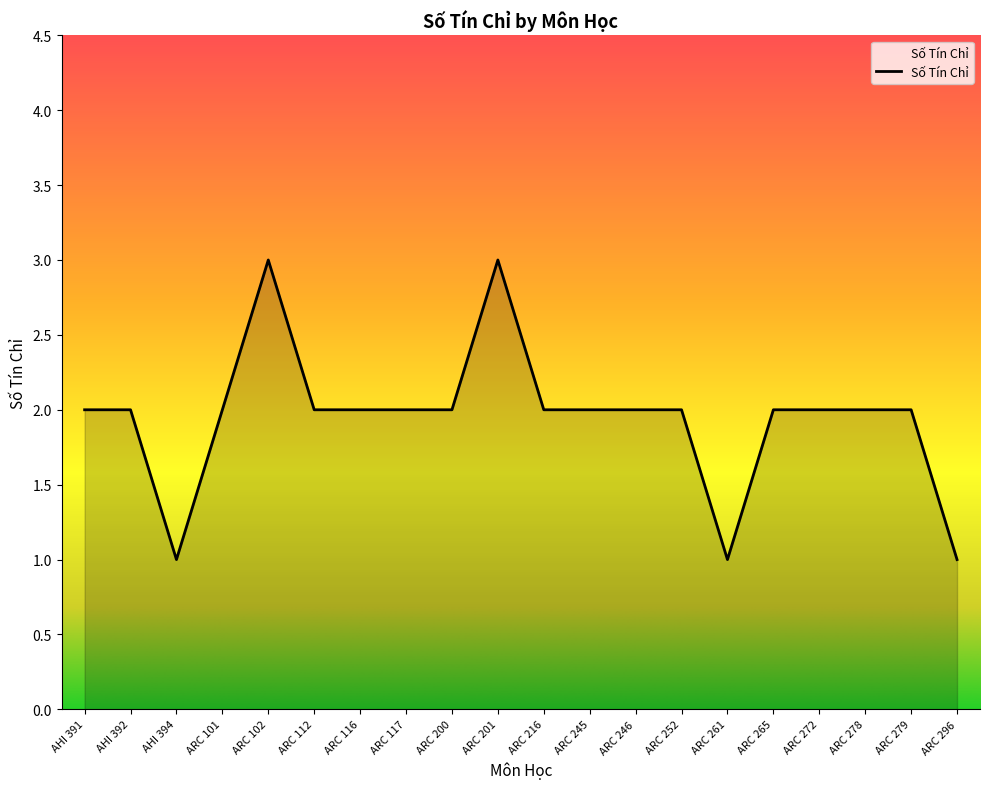

What is the minimum value shown in the chart?

1